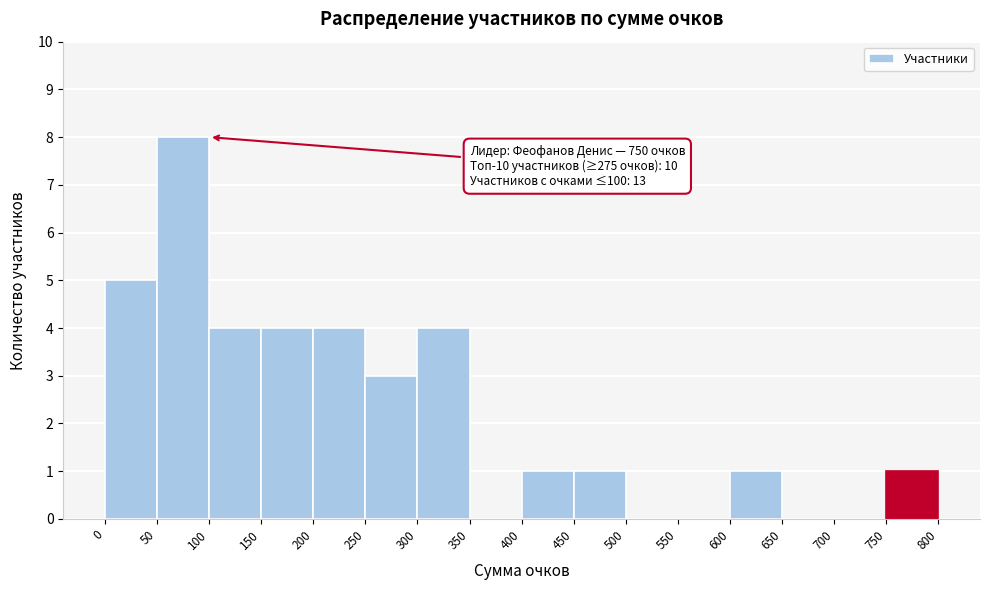

Which range on the x-axis has the tallest bar?

50 to 100